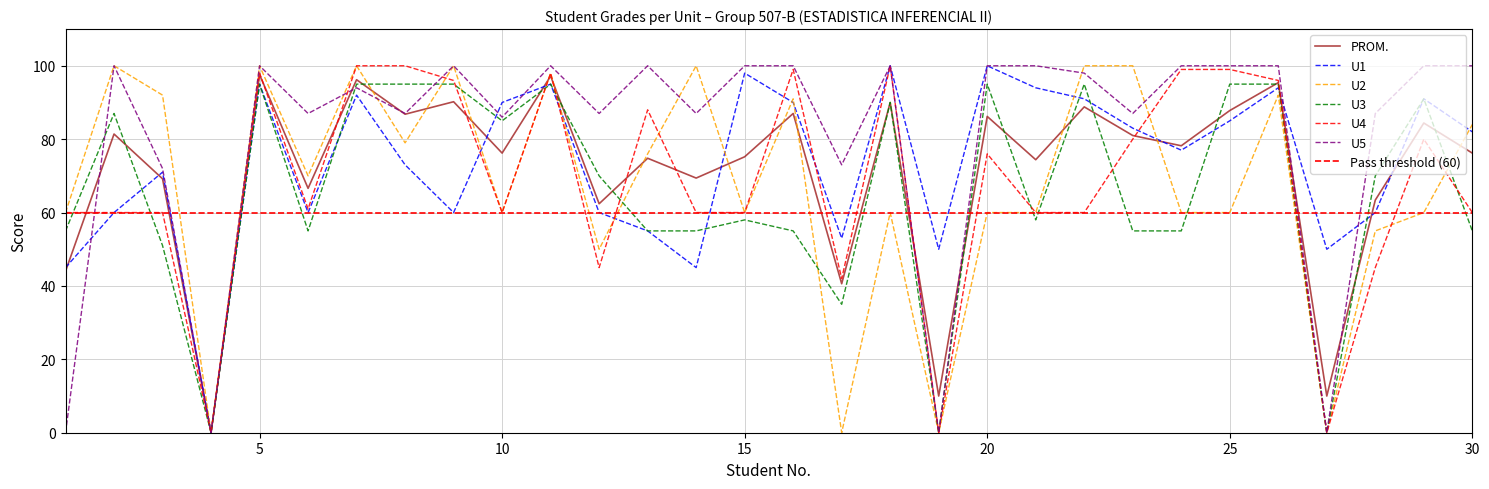

Reading right to left, what are all the values shown in this chart?

PROM.: 76.2	84.4	63.4	10.0	95.4	87.8	78.2	81.0	88.8	74.4	86.2	10.0	90.0	40.6	87.0	75.2	69.4	74.8	62.4	97.2	76.2	90.2	86.8	96.2	66.6	97.6	0.0	69.2	81.4	44.0
U1: 82.0	91.0	60.0	50.0	94.0	85.0	77.0	83.0	91.0	94.0	100.0	50.0	100.0	53.0	90.0	98.0	45.0	55.0	60.0	95.0	90.0	60.0	73.0	92.0	60.0	95.0	0.0	71.0	60.0	45.0
U2: 84.0	60.0	55.0	0.0	92.0	60.0	60.0	100.0	100.0	60.0	60.0	0.0	60.0	0.0	91.0	60.0	100.0	76.0	50.0	98.0	60.0	100.0	79.0	100.0	70.0	100.0	0.0	92.0	100.0	60.0
U3: 55.0	91.0	70.0	0.0	95.0	95.0	55.0	55.0	95.0	58.0	95.0	0.0	90.0	35.0	55.0	58.0	55.0	55.0	70.0	95.0	85.0	95.0	95.0	95.0	55.0	95.0	0.0	51.0	87.0	55.0
U4: 60.0	80.0	45.0	0.0	96.0	99.0	99.0	80.0	60.0	60.0	76.0	0.0	100.0	42.0	99.0	60.0	60.0	88.0	45.0	98.0	60.0	96.0	100.0	100.0	61.0	98.0	0.0	60.0	60.0	60.0
U5: 100.0	100.0	87.0	0.0	100.0	100.0	100.0	87.0	98.0	100.0	100.0	0.0	100.0	73.0	100.0	100.0	87.0	100.0	87.0	100.0	86.0	100.0	87.0	94.0	87.0	100.0	0.0	72.0	100.0	0.0